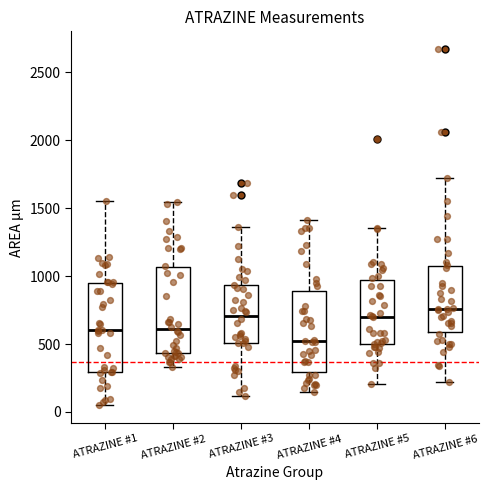

Reading left to right, transcribe this box plot: for each box, give where its median line is, the range the box spans, and where its two whiskers end, as read against the y-axis. The values are not printed on the chart, so give them approximately, as read against the axis.

ATRAZINE #1: median 600, box 300 to 950, whiskers 50 to 1550
ATRAZINE #2: median 600, box 450 to 1050, whiskers 350 to 1550
ATRAZINE #3: median 700, box 500 to 950, whiskers 100 to 1350
ATRAZINE #4: median 500, box 300 to 900, whiskers 150 to 1400
ATRAZINE #5: median 700, box 500 to 950, whiskers 200 to 1350
ATRAZINE #6: median 750, box 600 to 1050, whiskers 200 to 1700